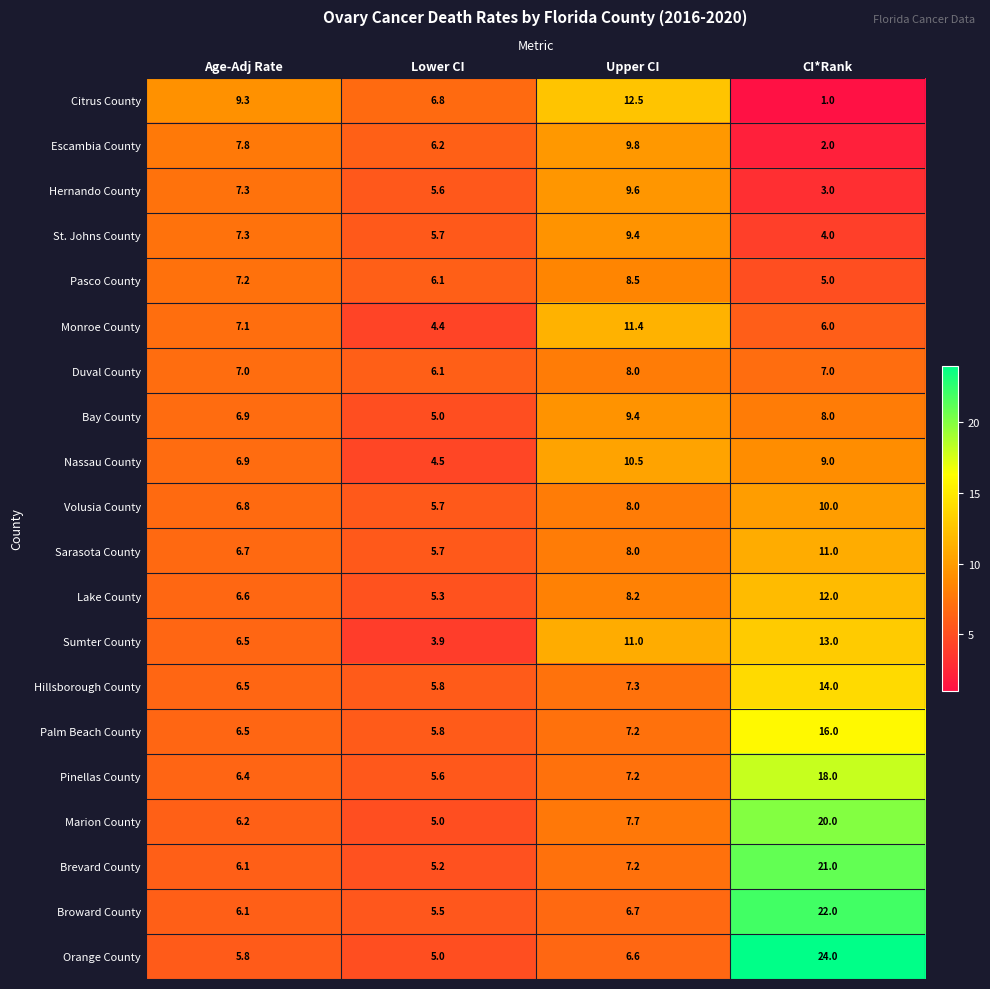

The value of Duval County at Age-Adj Rate is 7.0. True or false?

True